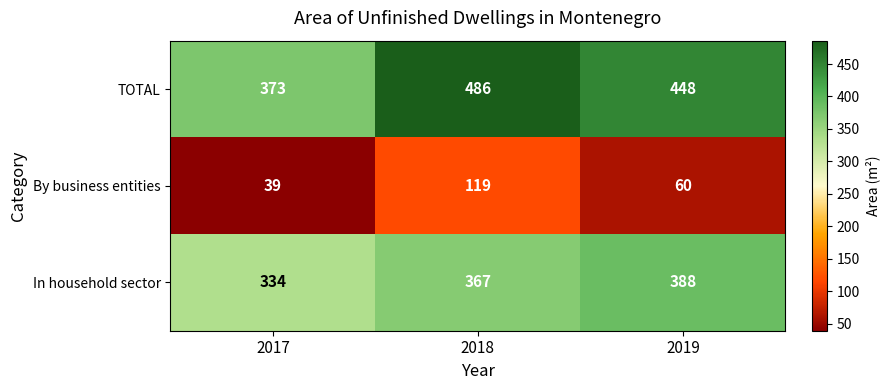

How many values in the TOTAL series are below 448?

1